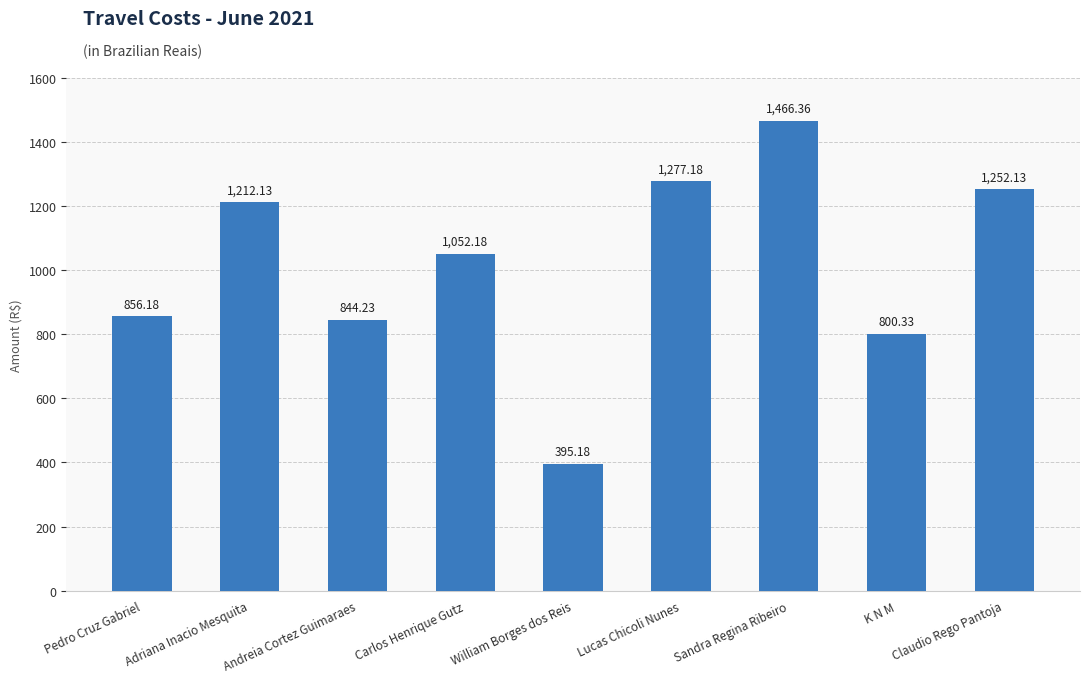

At which label is the value closest to 930?

Pedro Cruz Gabriel